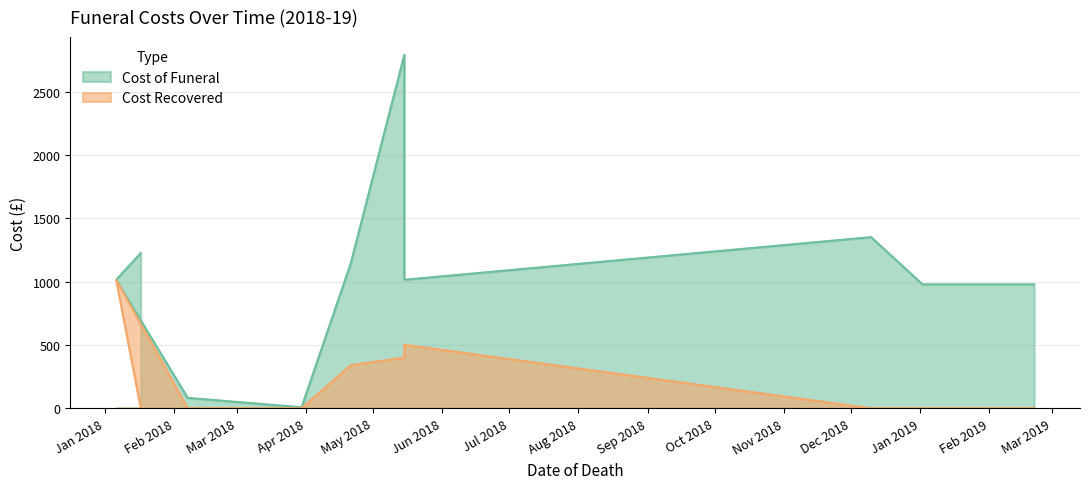

Between 2018-12-10 and 2019-02-21, which series saw the biggest shift?

Cost of Funeral